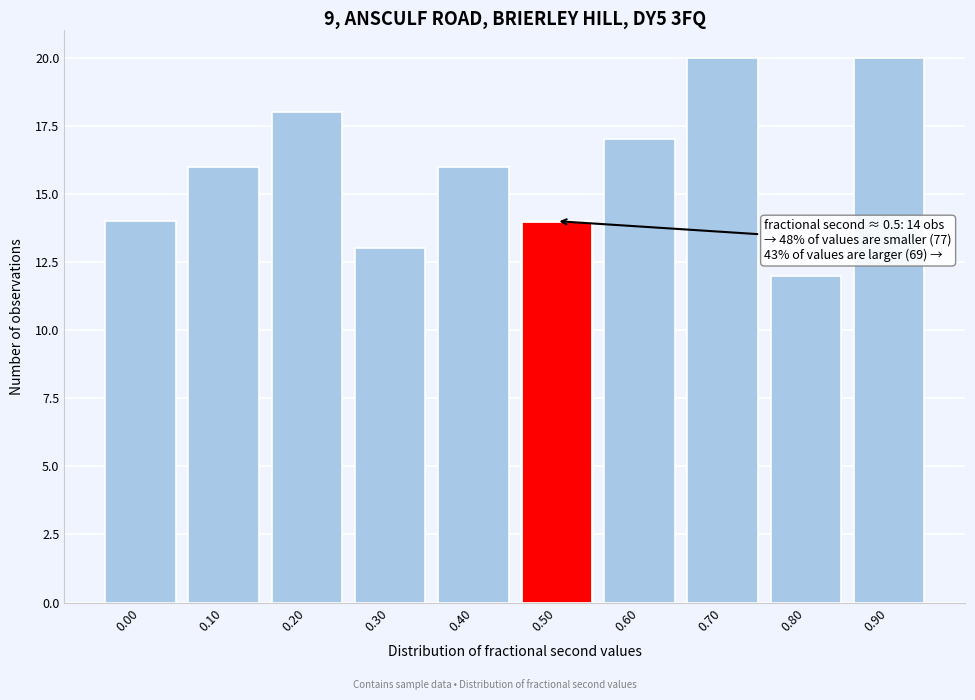

Reading right to left, transcribe all the data shown in this chart.

20	12	20	17	14	16	13	18	16	14